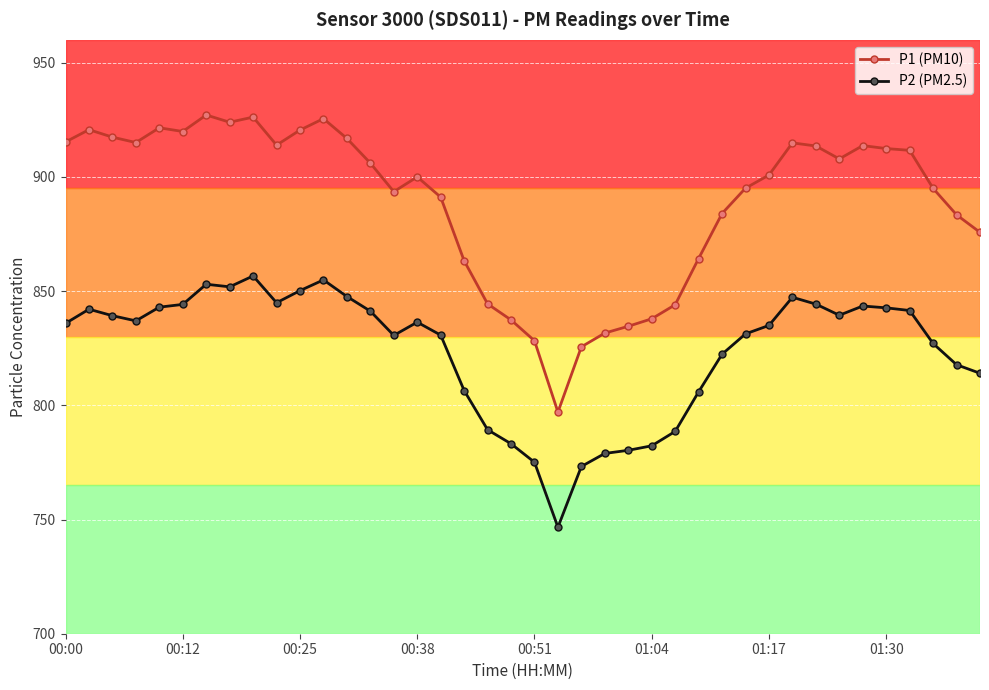

What is the minimum value shown in the chart?

746.6